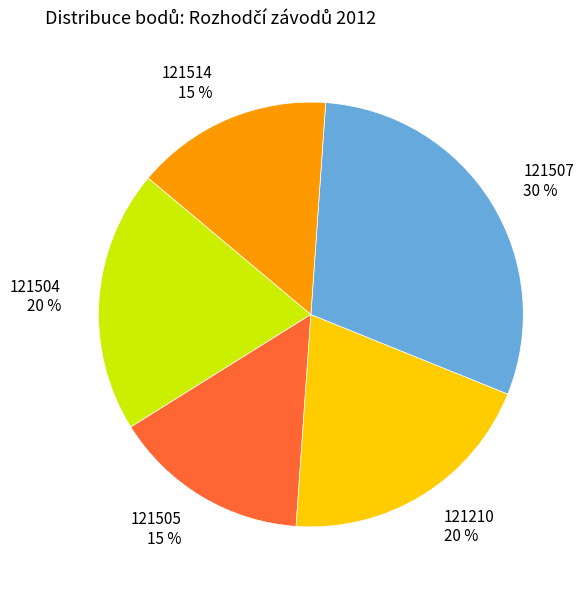

What is the ratio of the value at 121507 to the value at 121210?

1.5